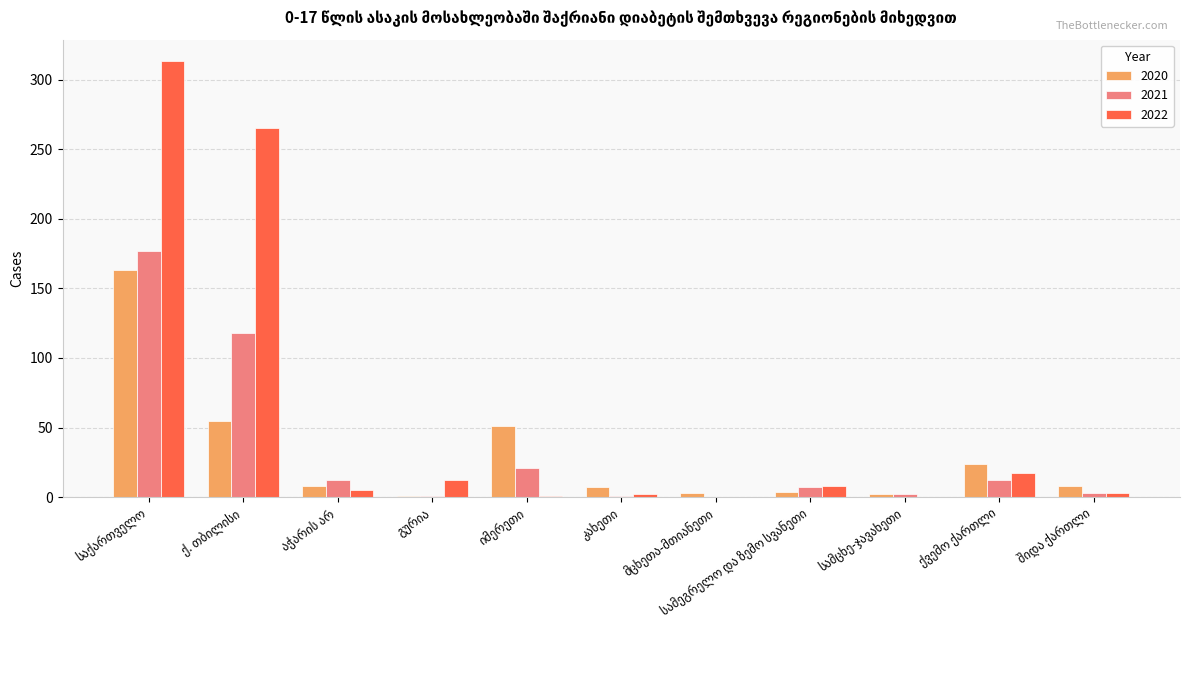

Are the bars grouped side by side (vs. stacked)?

Yes